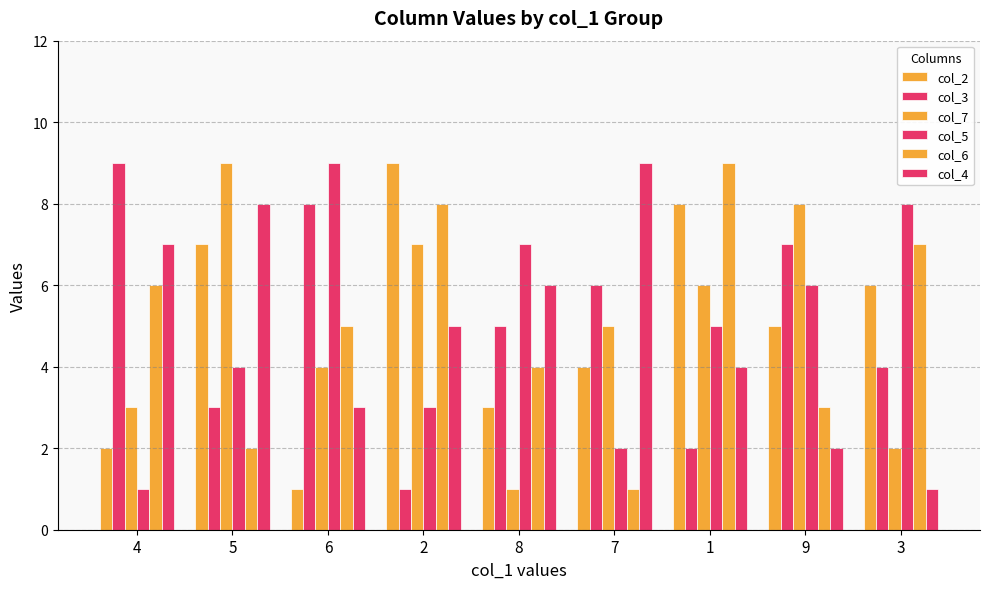

List the series in order of their peak value, lowest first.

col_2, col_3, col_7, col_5, col_6, col_4